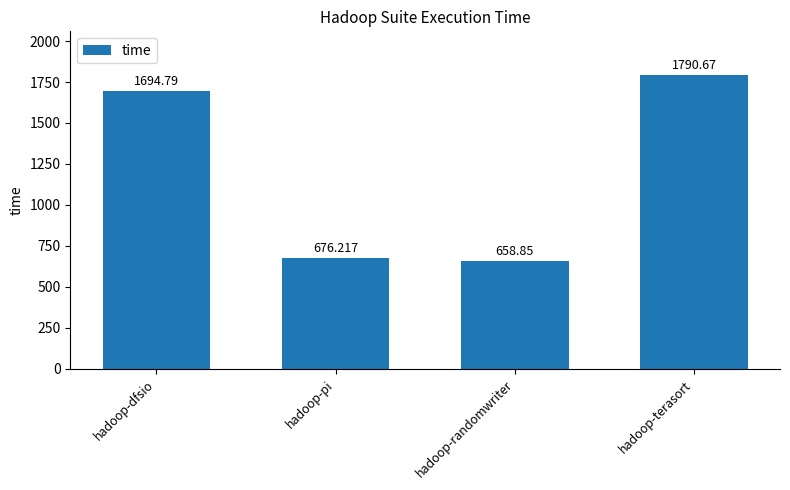

Is it true that the value at hadoop-terasort is 489.2?

False